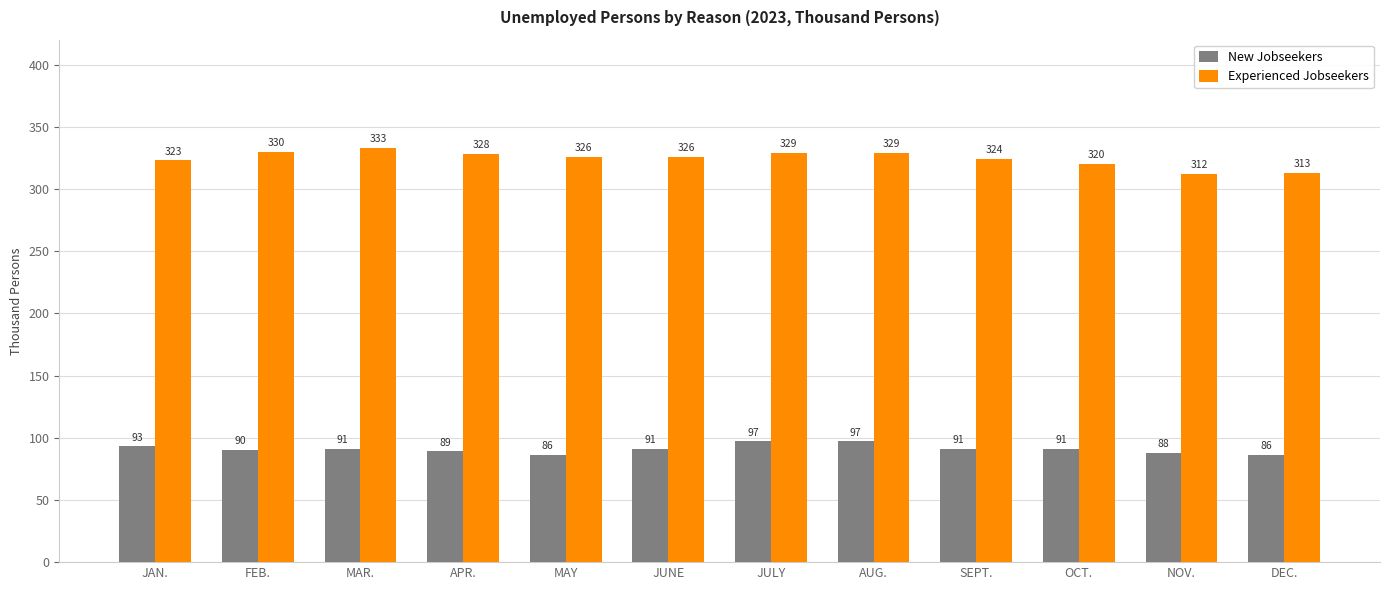

What value does the Experienced Jobseekers series have at SEPT.?

324